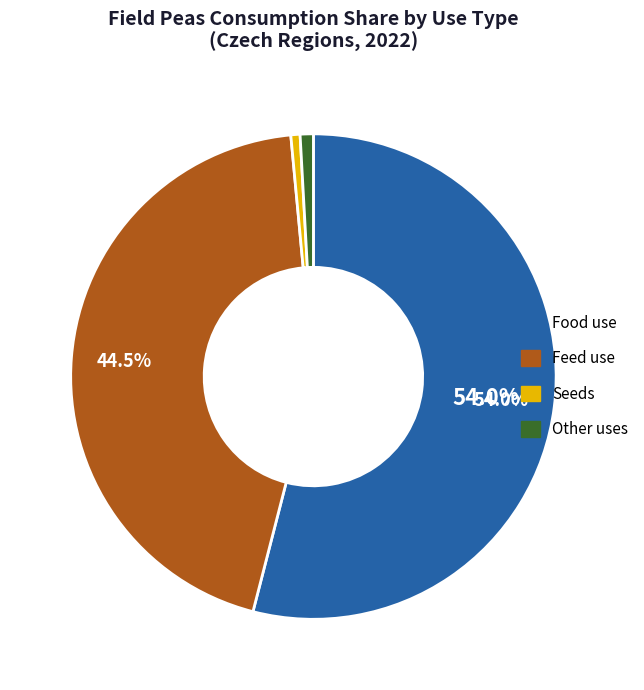

Does any single category account for the majority?

Yes